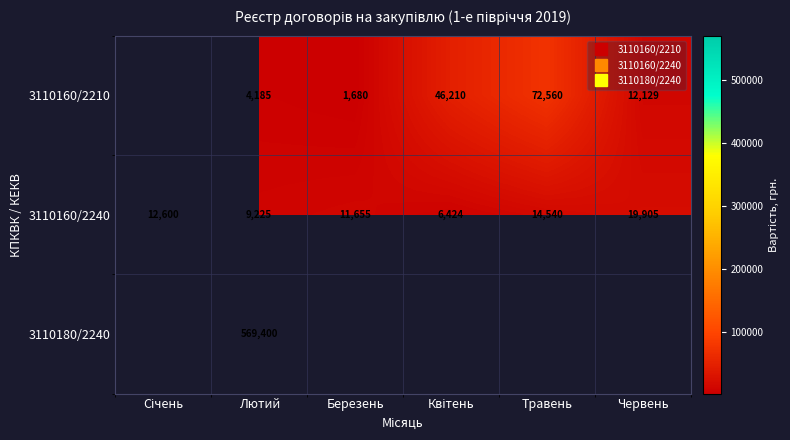

Where does the 3110160/2240 series first go above 12600?

Травень